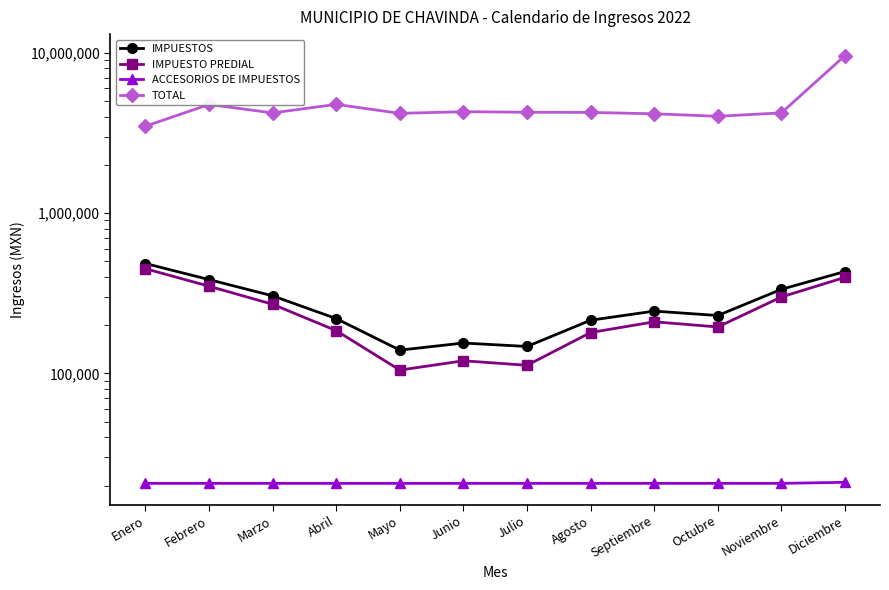

True or false: IMPUESTO PREDIAL has more than 2 points higher than both neighbors.

False